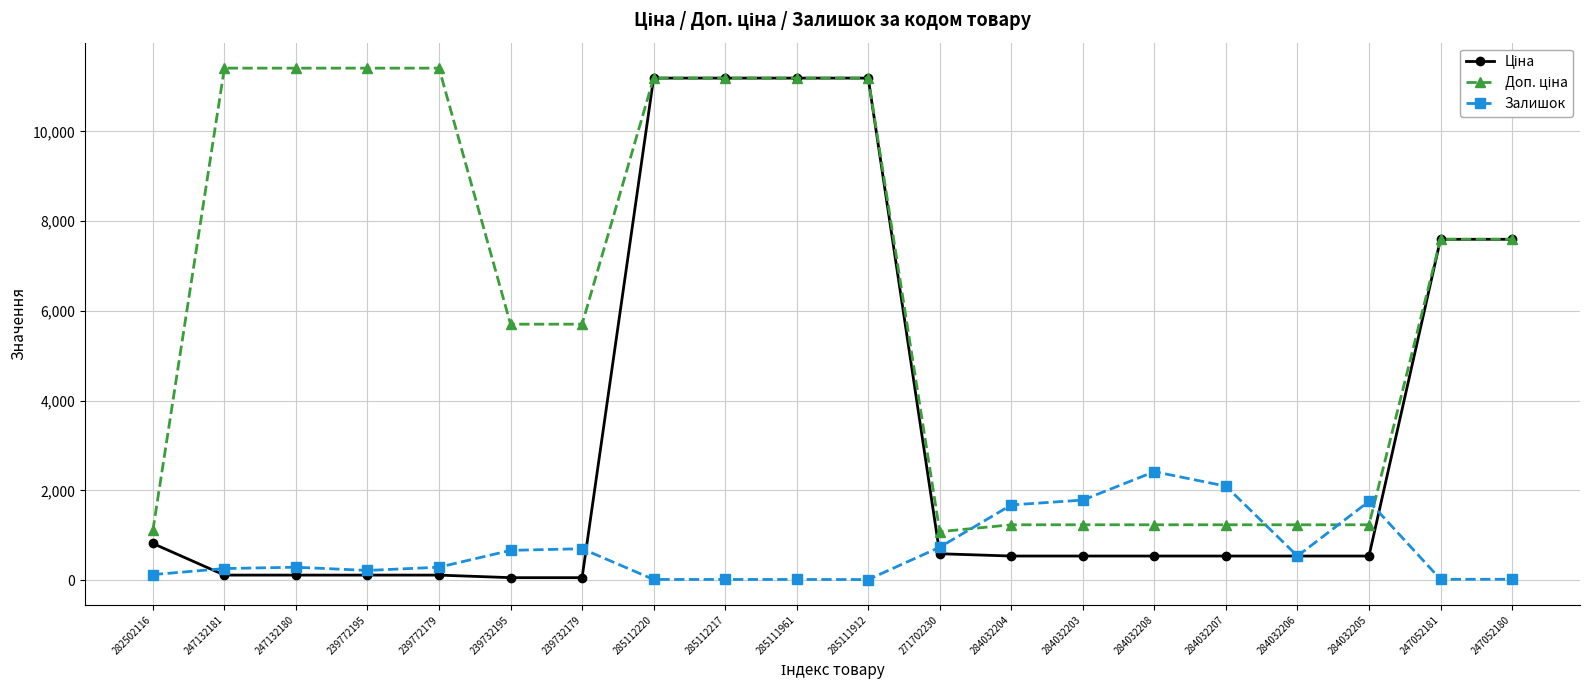

What is the smallest value displayed?

15.0